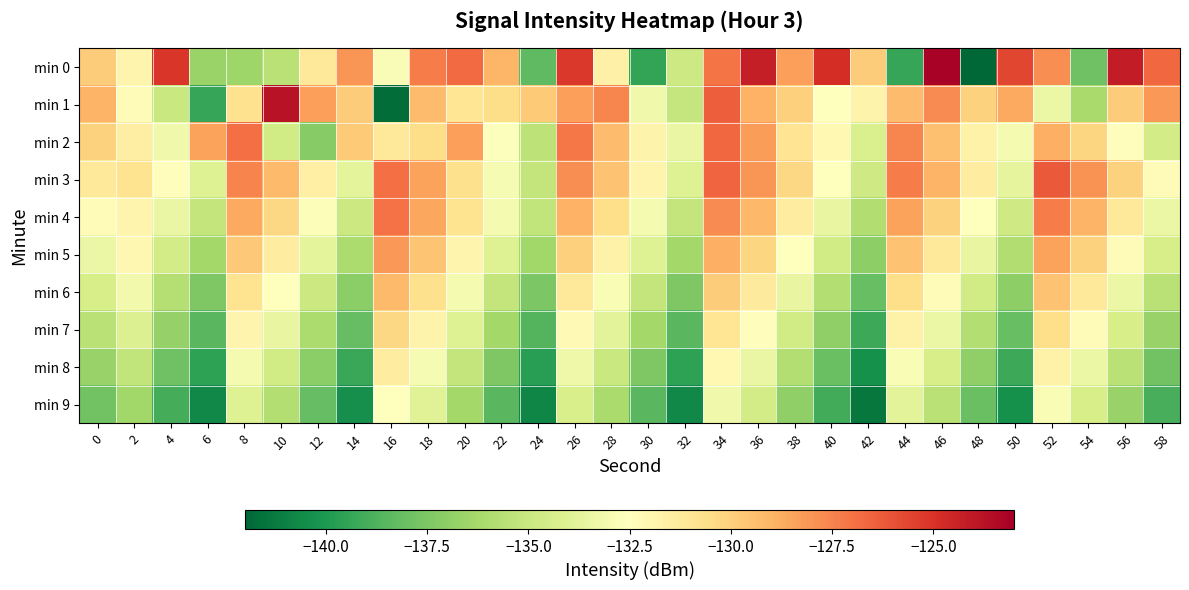

Reading left to right, list all the values displayed in this chart.

min 0: 0=-129.9	2=-131.9	4=-125.1	6=-136.6	8=-136.4	10=-135.6	12=-131.1	14=-128.0	16=-132.8	18=-127.3	20=-126.8	22=-129.0	24=-138.3	26=-125.2	28=-131.7	30=-139.5	32=-134.9	34=-127.0	36=-124.2	38=-128.3	40=-124.8	42=-129.9	44=-139.4	46=-123.2	48=-142.0	50=-125.6	52=-127.8	54=-137.9	56=-124.2	58=-126.6
min 1: 0=-129.0	2=-132.2	4=-135.0	6=-139.4	8=-130.8	10=-123.8	12=-128.3	14=-129.8	16=-141.7	18=-129.3	20=-131.0	22=-130.5	24=-129.8	26=-128.3	28=-127.6	30=-133.2	32=-135.1	34=-126.4	36=-128.9	38=-130.0	40=-132.5	42=-131.8	44=-129.3	46=-127.7	48=-130.1	50=-128.6	52=-133.4	54=-136.2	56=-129.9	58=-128.1
min 2: 0=-130.1	2=-131.5	4=-133.2	6=-128.4	8=-126.9	10=-134.7	12=-137.2	14=-129.8	16=-131.1	18=-130.5	20=-128.3	22=-132.6	24=-135.4	26=-127.1	28=-129.3	30=-131.8	32=-133.5	34=-126.7	36=-128.2	38=-130.9	40=-132.1	42=-134.3	44=-127.6	46=-129.4	48=-131.7	50=-133.0	52=-128.8	54=-130.2	56=-132.4	58=-134.6
min 3: 0=-131.2	2=-130.8	4=-132.4	6=-134.1	8=-127.5	10=-129.2	12=-131.6	14=-133.8	16=-126.9	18=-128.4	20=-130.7	22=-132.9	24=-135.2	26=-127.8	28=-129.5	30=-131.9	32=-134.1	34=-126.6	36=-128.0	38=-130.3	40=-132.5	42=-134.8	44=-127.3	46=-129.0	48=-131.4	50=-133.7	52=-126.2	54=-127.9	56=-130.1	58=-132.3
min 4: 0=-132.3	2=-131.9	4=-133.5	6=-135.2	8=-128.6	10=-130.3	12=-132.7	14=-134.9	16=-127.0	18=-128.5	20=-130.8	22=-133.0	24=-135.3	26=-128.9	28=-130.6	30=-133.0	32=-135.2	34=-127.7	36=-129.1	38=-131.4	40=-133.6	42=-135.9	44=-128.4	46=-130.1	48=-132.5	50=-134.8	52=-127.3	54=-129.0	56=-131.2	58=-133.4
min 5: 0=-133.4	2=-132.0	4=-134.6	6=-136.3	8=-129.7	10=-131.4	12=-133.8	14=-136.0	16=-128.1	18=-129.6	20=-131.9	22=-134.1	24=-136.4	26=-130.0	28=-131.7	30=-134.1	32=-136.3	34=-128.8	36=-130.2	38=-132.5	40=-134.7	42=-137.0	44=-129.5	46=-131.2	48=-133.6	50=-135.9	52=-128.4	54=-130.1	56=-132.3	58=-134.5
min 6: 0=-134.5	2=-133.1	4=-135.7	6=-137.4	8=-130.8	10=-132.5	12=-134.9	14=-137.1	16=-129.2	18=-130.7	20=-133.0	22=-135.2	24=-137.5	26=-131.1	28=-132.8	30=-135.2	32=-137.4	34=-129.9	36=-131.3	38=-133.6	40=-135.8	42=-138.1	44=-130.6	46=-132.3	48=-134.7	50=-137.0	52=-129.5	54=-131.2	56=-133.4	58=-135.6
min 7: 0=-135.6	2=-134.2	4=-136.8	6=-138.5	8=-131.9	10=-133.6	12=-136.0	14=-138.2	16=-130.3	18=-131.8	20=-134.1	22=-136.3	24=-138.6	26=-132.2	28=-133.9	30=-136.3	32=-138.5	34=-131.0	36=-132.4	38=-134.7	40=-136.9	42=-139.2	44=-131.7	46=-133.4	48=-135.8	50=-138.1	52=-130.6	54=-132.3	56=-134.5	58=-136.7
min 8: 0=-136.7	2=-135.3	4=-137.9	6=-139.6	8=-133.0	10=-134.7	12=-137.1	14=-139.3	16=-131.4	18=-132.9	20=-135.2	22=-137.4	24=-139.7	26=-133.3	28=-135.0	30=-137.4	32=-139.6	34=-132.1	36=-133.5	38=-135.8	40=-138.0	42=-140.3	44=-132.8	46=-134.5	48=-136.9	50=-139.2	52=-131.7	54=-133.4	56=-135.6	58=-137.8
min 9: 0=-137.8	2=-136.4	4=-139.0	6=-140.7	8=-134.1	10=-135.8	12=-138.2	14=-140.4	16=-132.5	18=-134.0	20=-136.3	22=-138.5	24=-140.8	26=-134.4	28=-136.1	30=-138.5	32=-140.7	34=-133.2	36=-134.6	38=-136.9	40=-139.1	42=-141.4	44=-133.9	46=-135.6	48=-138.0	50=-140.3	52=-132.8	54=-134.5	56=-136.7	58=-138.9